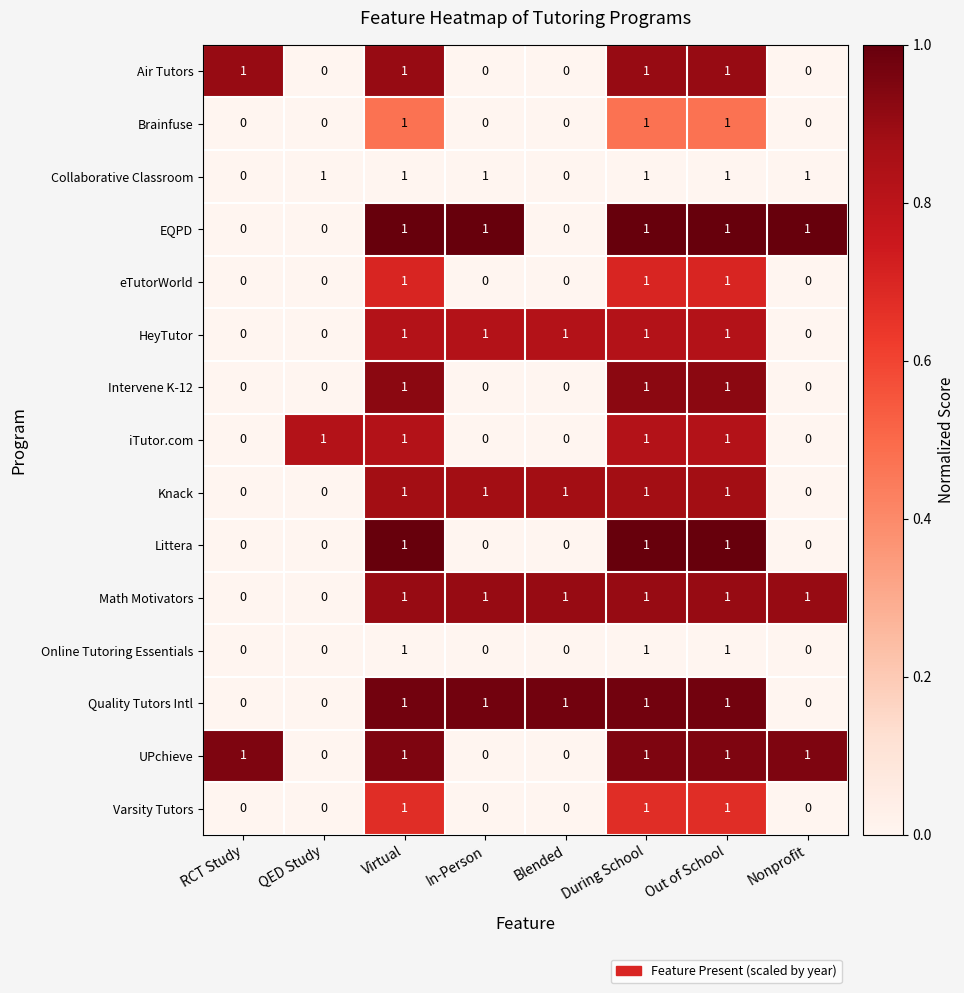

How many Knack values are between 0 and 1?

8